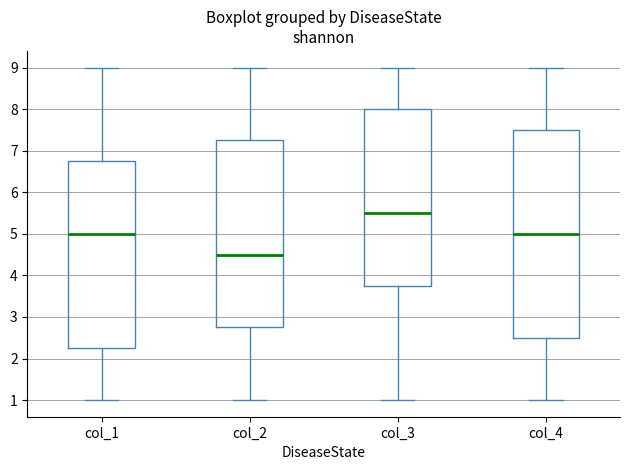

Which box is the tallest, from its lower edge to its upper edge?

col_4